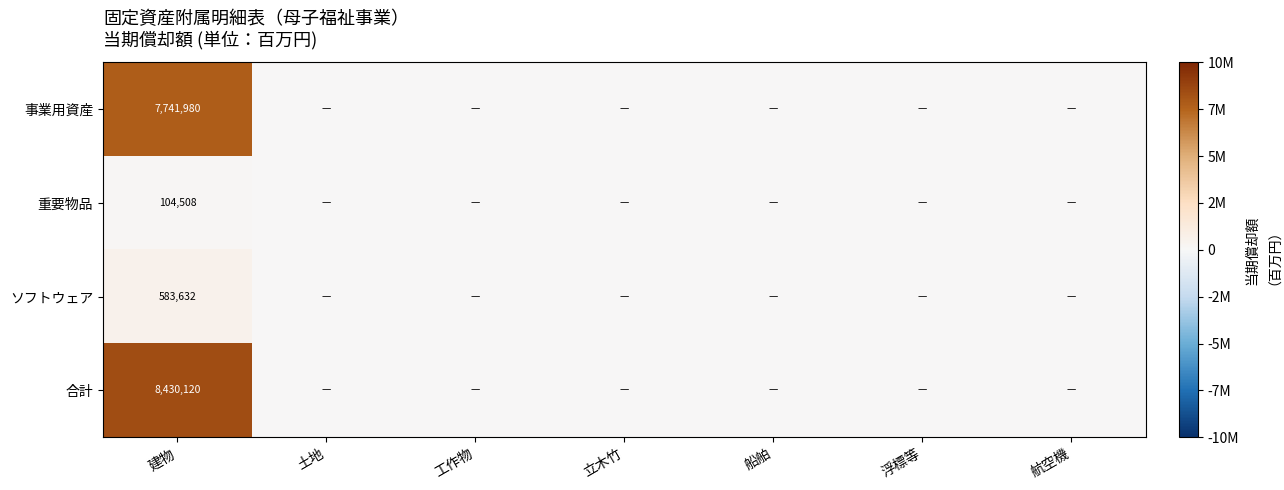

Is the value of 事業用資産 at 建物 greater than the value of ソフトウェア at 建物?

Yes